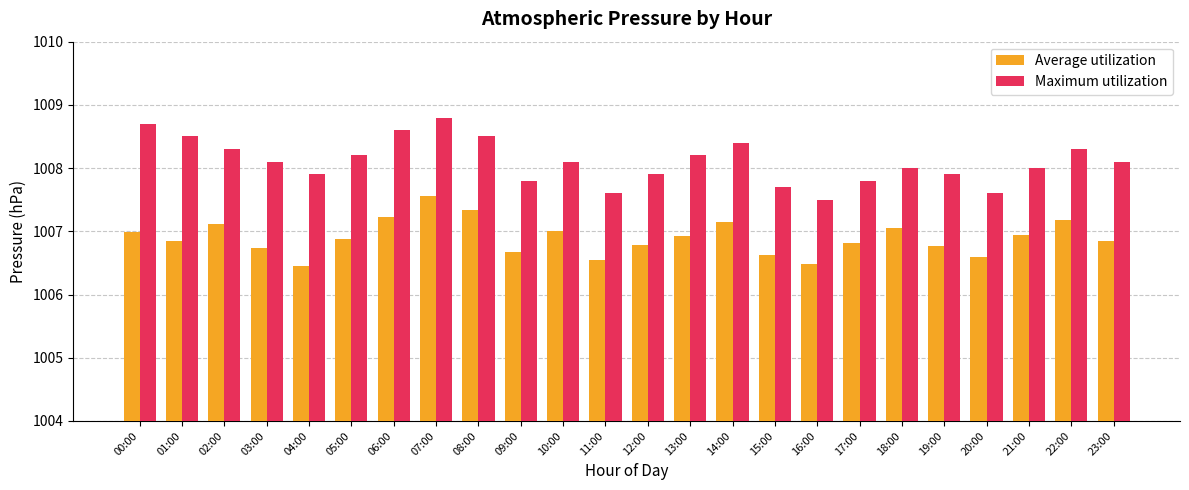

Which series has the widest spread of values?

Maximum utilization